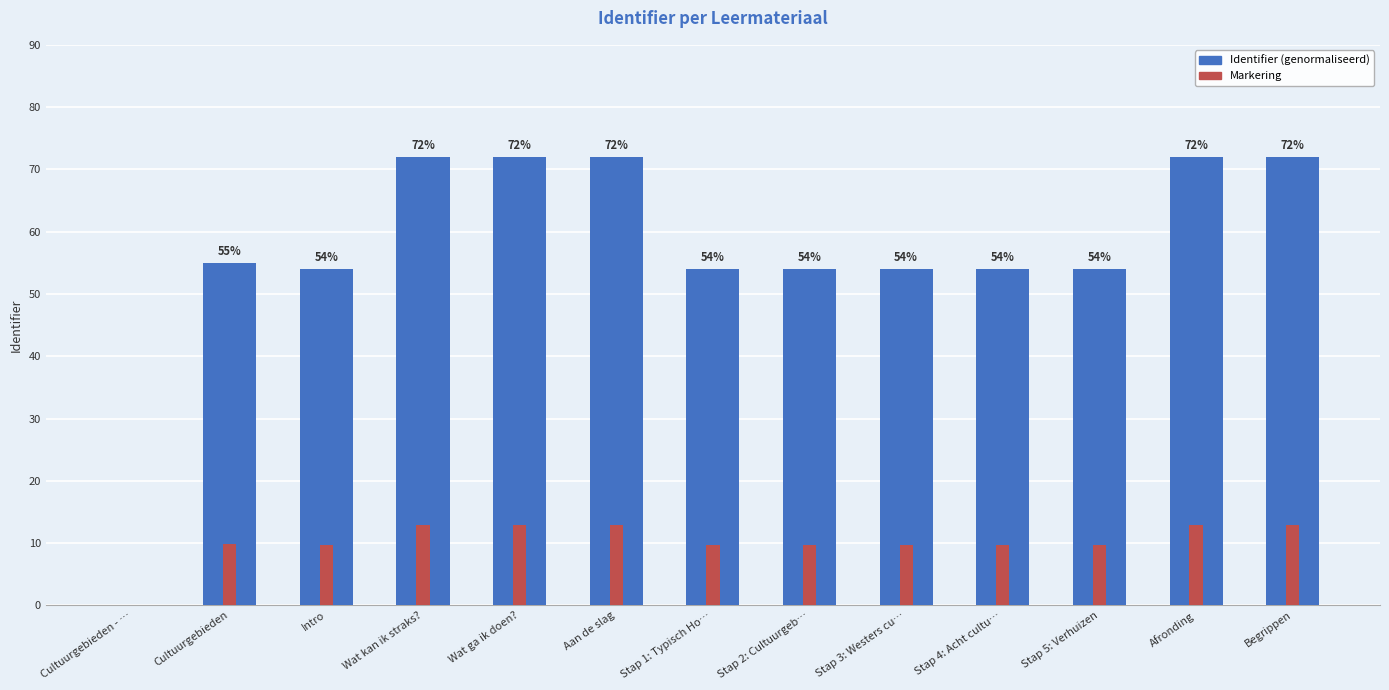

What is the label of the 9th bar from the left?

Stap 3: Westers cu…